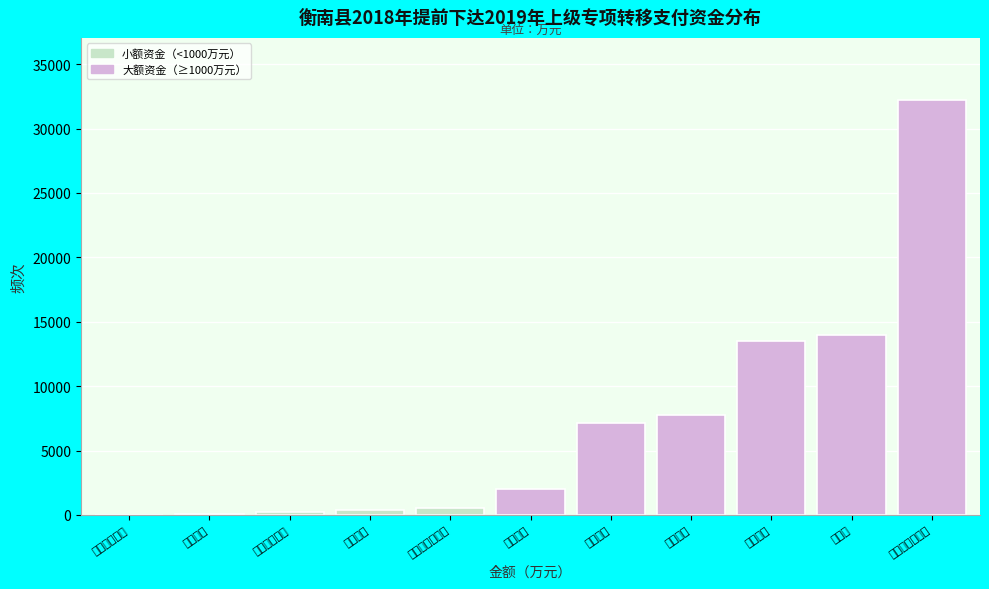

The value at 社会保障和就业 is 57583. True or false?

False